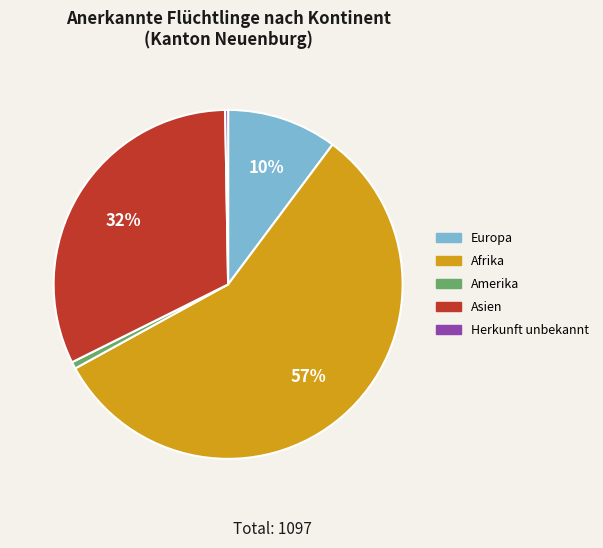

To the nearest percent, what is the average slice percentage?

20%